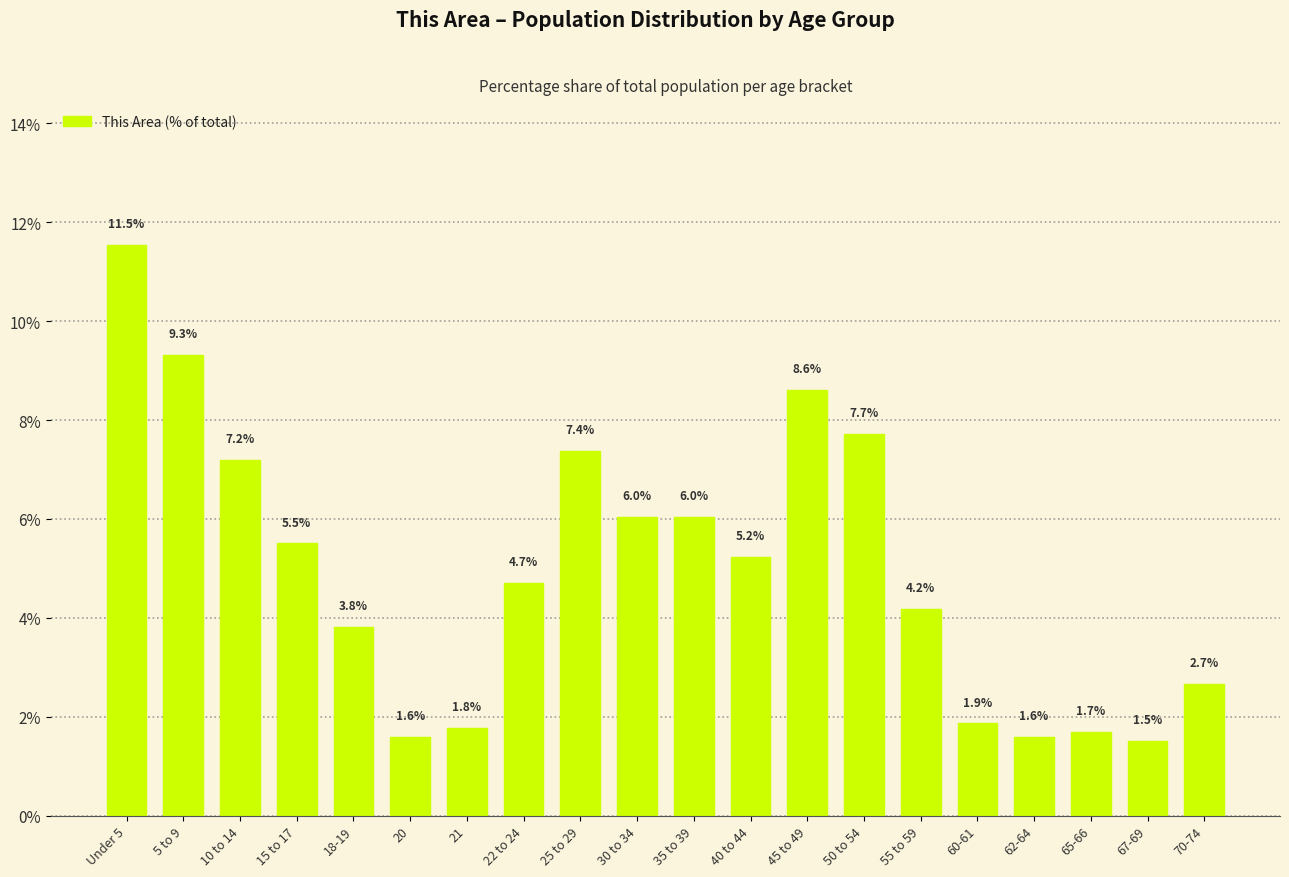

Reading left to right, what are all the values shown in this chart?

Under 5=11.5	5 to 9=9.3	10 to 14=7.2	15 to 17=5.5	18-19=3.8	20=1.6	21=1.8	22 to 24=4.7	25 to 29=7.4	30 to 34=6.0	35 to 39=6.0	40 to 44=5.2	45 to 49=8.6	50 to 54=7.7	55 to 59=4.2	60-61=1.9	62-64=1.6	65-66=1.7	67-69=1.5	70-74=2.7